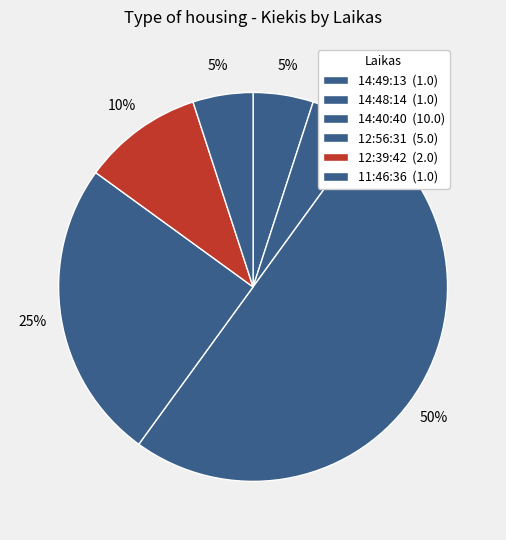

Count the number of slices in the pie.

6